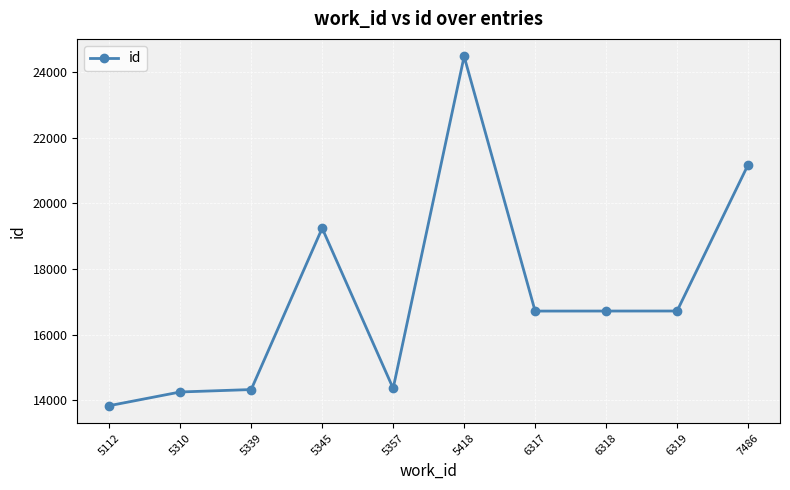

The value at 5339 is 23985. True or false?

False